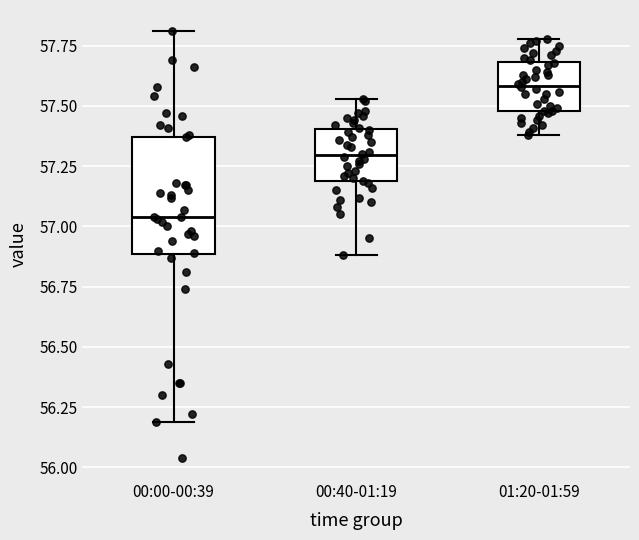

Where is the upper edge of the box for 01:20-01:59 on the y-axis? The values are not printed on the chart, so give them approximately, as read against the axis.

57.70